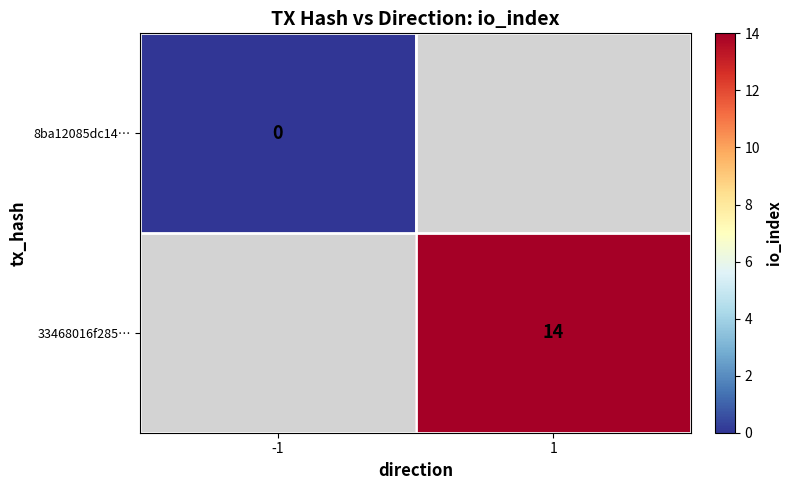

Which series has the largest range (max minus min)?

8ba12085dc14…